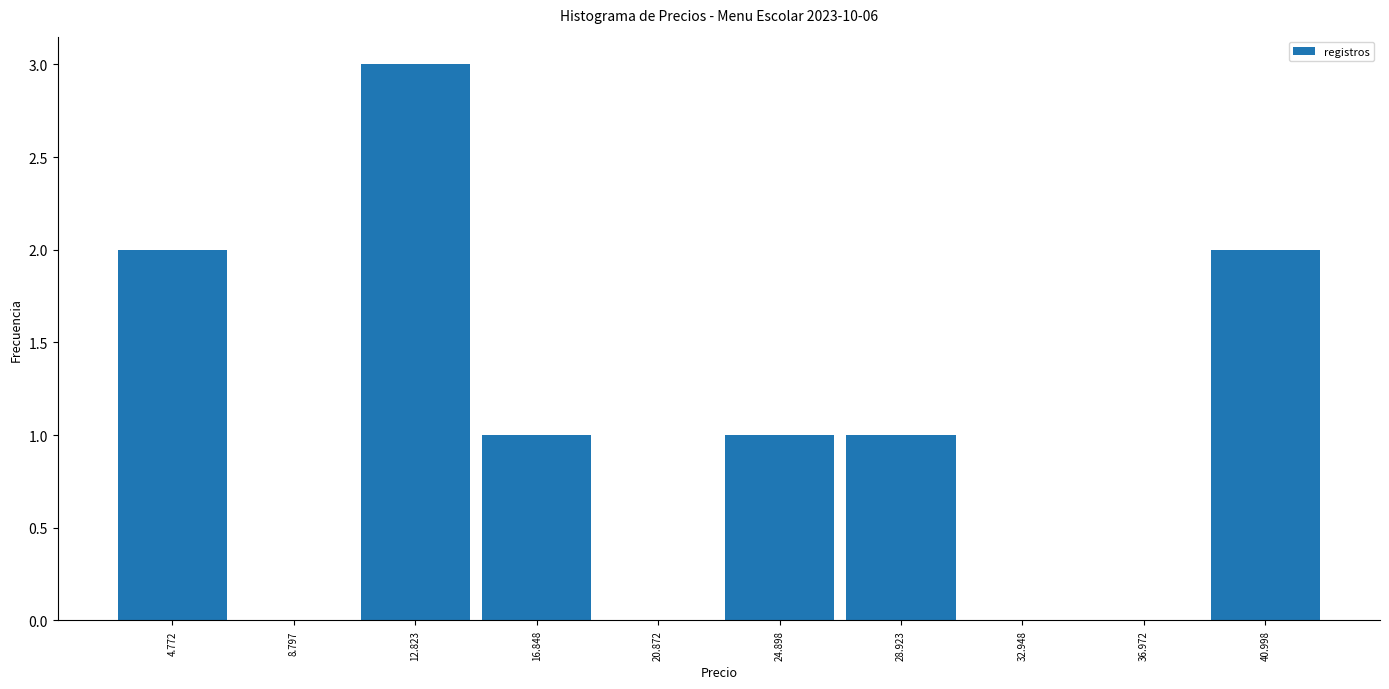

Reading left to right, list every bar in this chart as the range it spans on the x-axis followed by its height. Neither the bar edges nor the heights are printed on the chart, so give them approximately, as read against the axes.

3 to 7: 2
7 to 11: 0
11 to 15: 3
15 to 19: 1
19 to 23: 0
23 to 27: 1
27 to 31: 1
31 to 35: 0
35 to 39: 0
39 to 43: 2